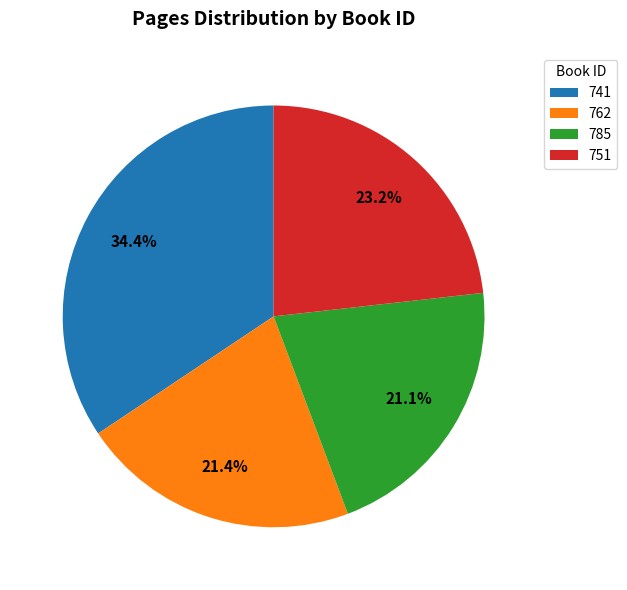

What is the ratio of the value at 741 to the value at 785?

1.6